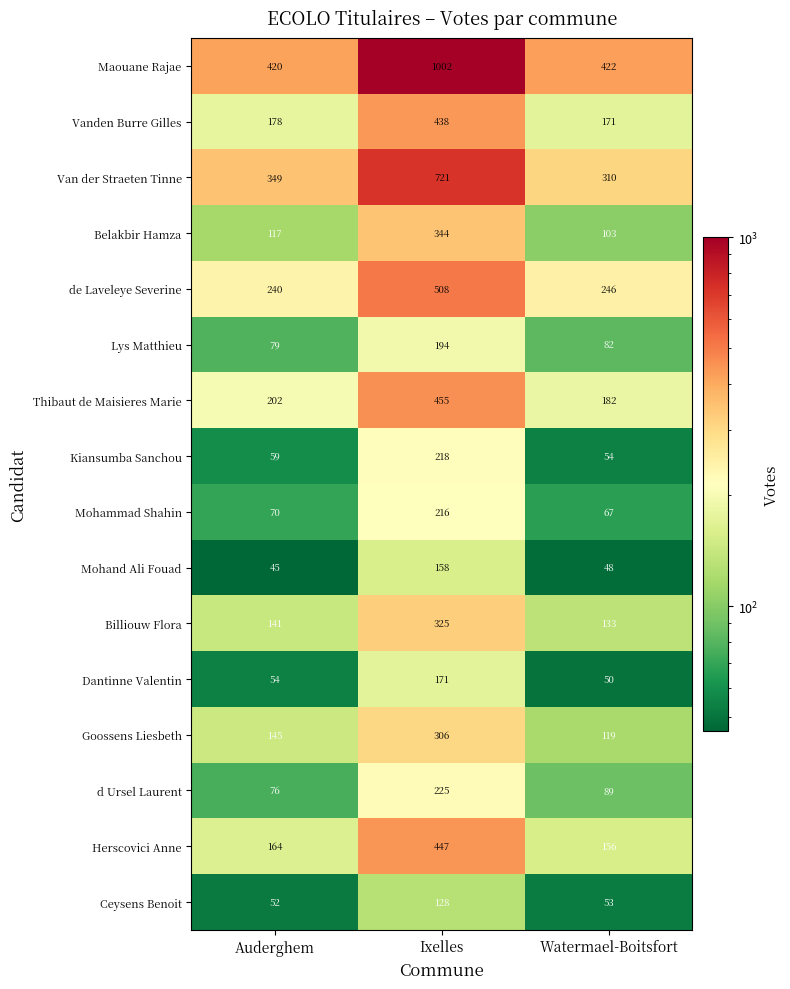

What is the difference between the Billiouw Flora values at Ixelles and Watermael-Boitsfort?

192